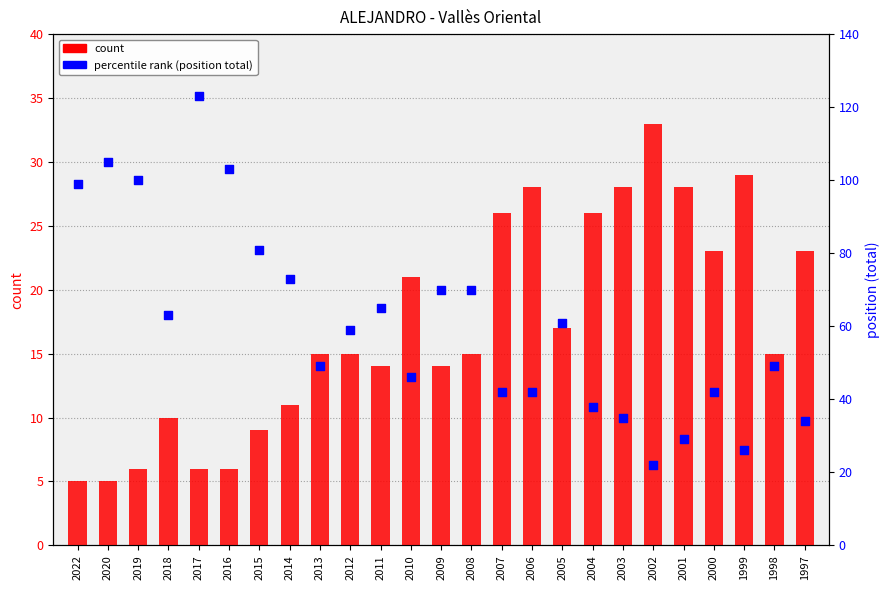

Is the value of count at 2016 greater than the value of position (total) at 2006?

No